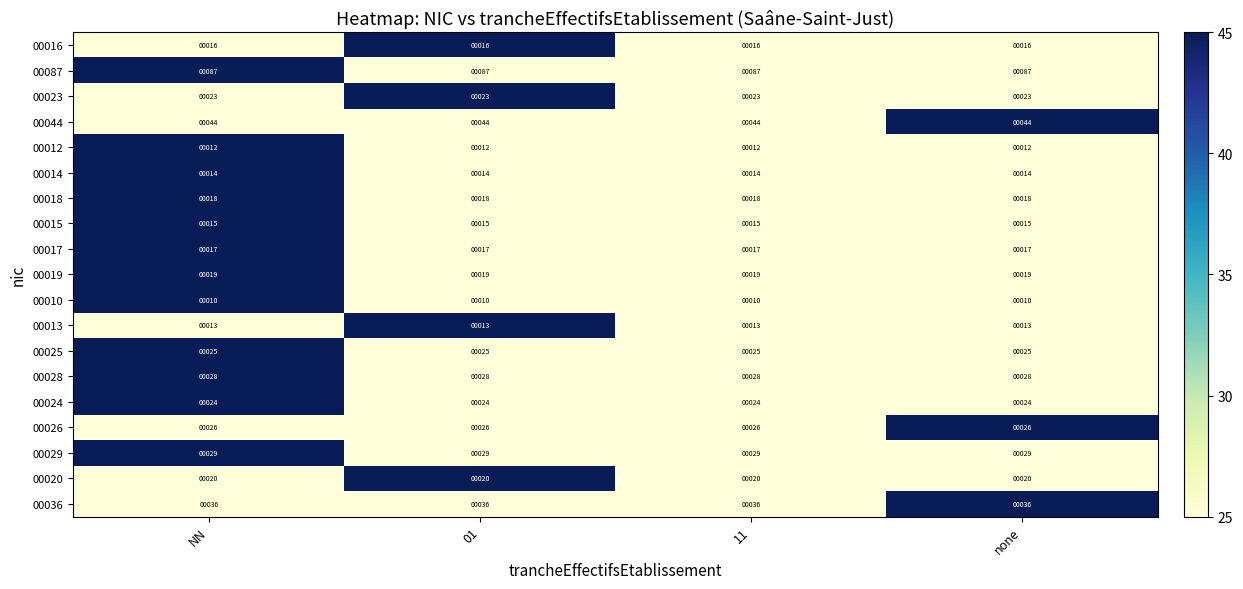

At how many categories does at least one series exceed 29?

4